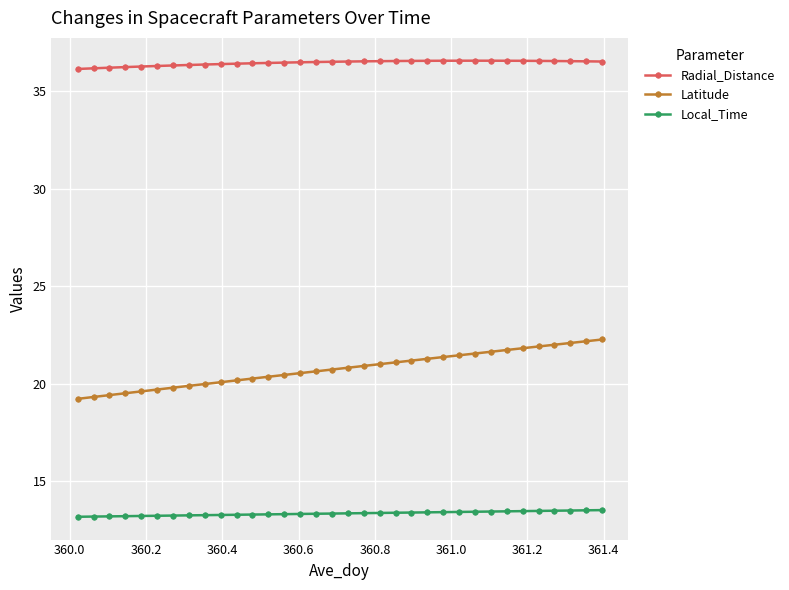

What is the difference between the maximum and minimum values in the Latitude series?

3.0